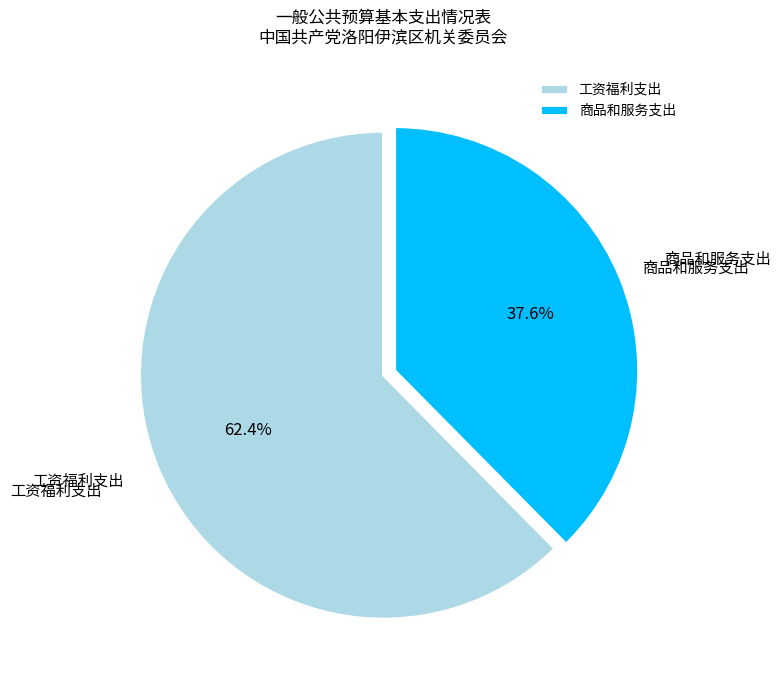

What is the total percentage of 商品和服务支出 and 工资福利支出?

100.0%